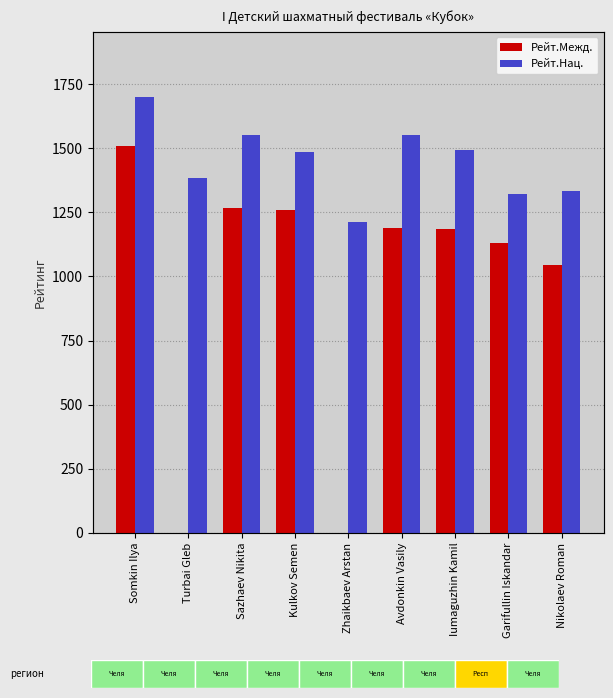

Are the bars grouped side by side (vs. stacked)?

Yes